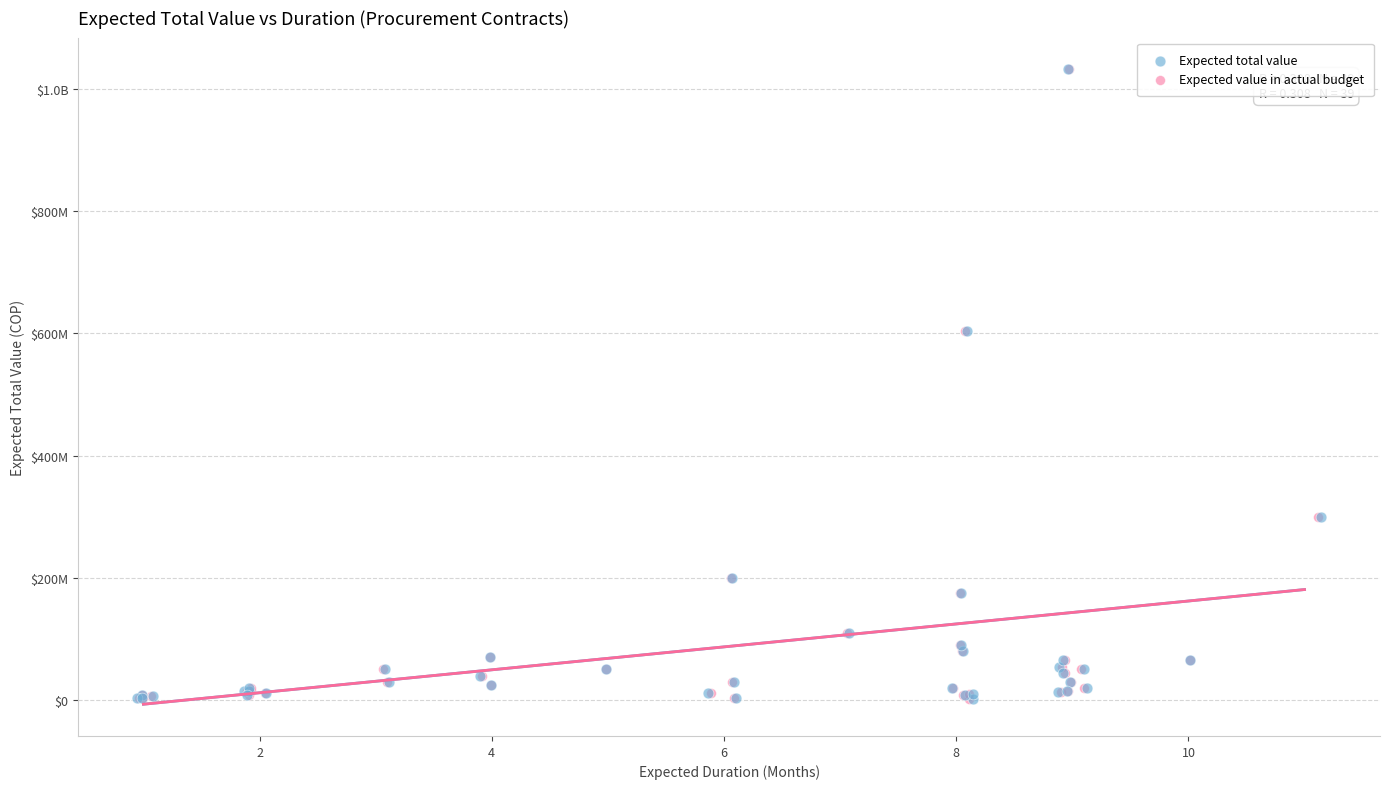

What are all the series names shown in the legend?

Expected total value, Expected value in actual budget